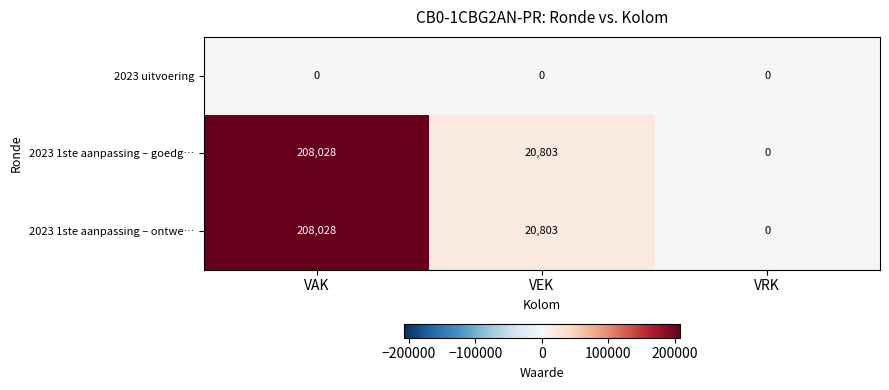

Reading left to right, list all the values displayed in this chart.

2023 uitvoering: VAK=0	VEK=0	VRK=0
2023 1ste aanpassing – goedg…: VAK=208028	VEK=20803	VRK=0
2023 1ste aanpassing – ontwe…: VAK=208028	VEK=20803	VRK=0